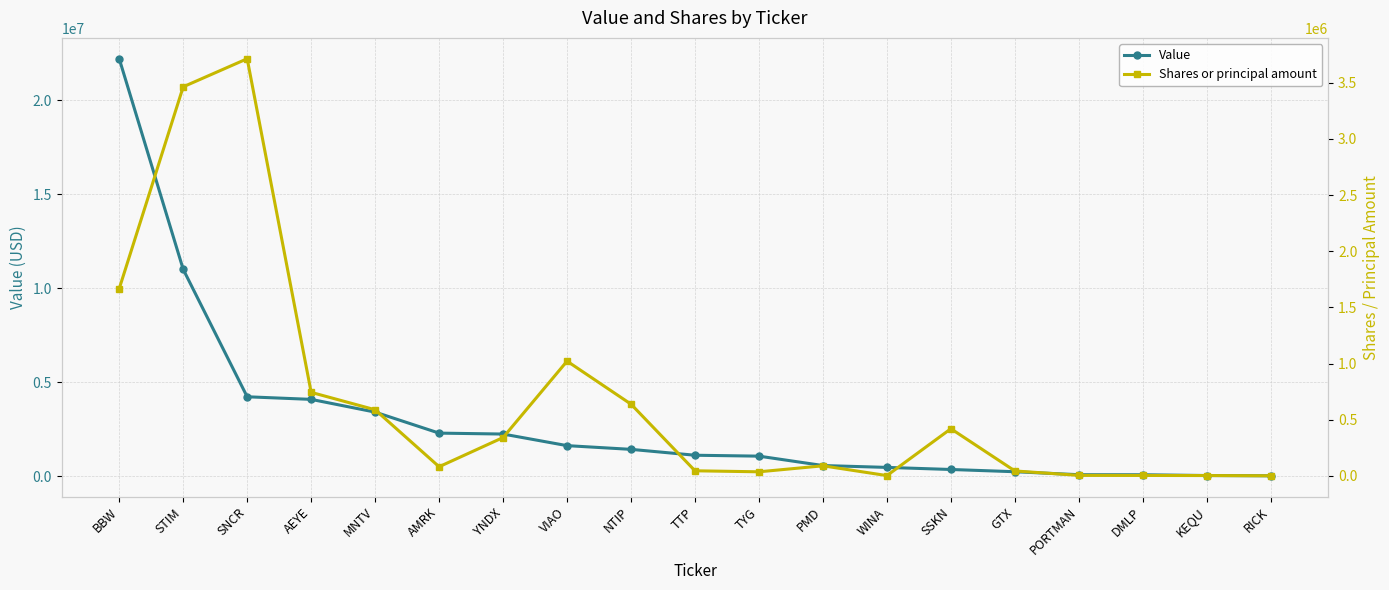

What value does the Shares or principal amount series have at SSKN?

419384